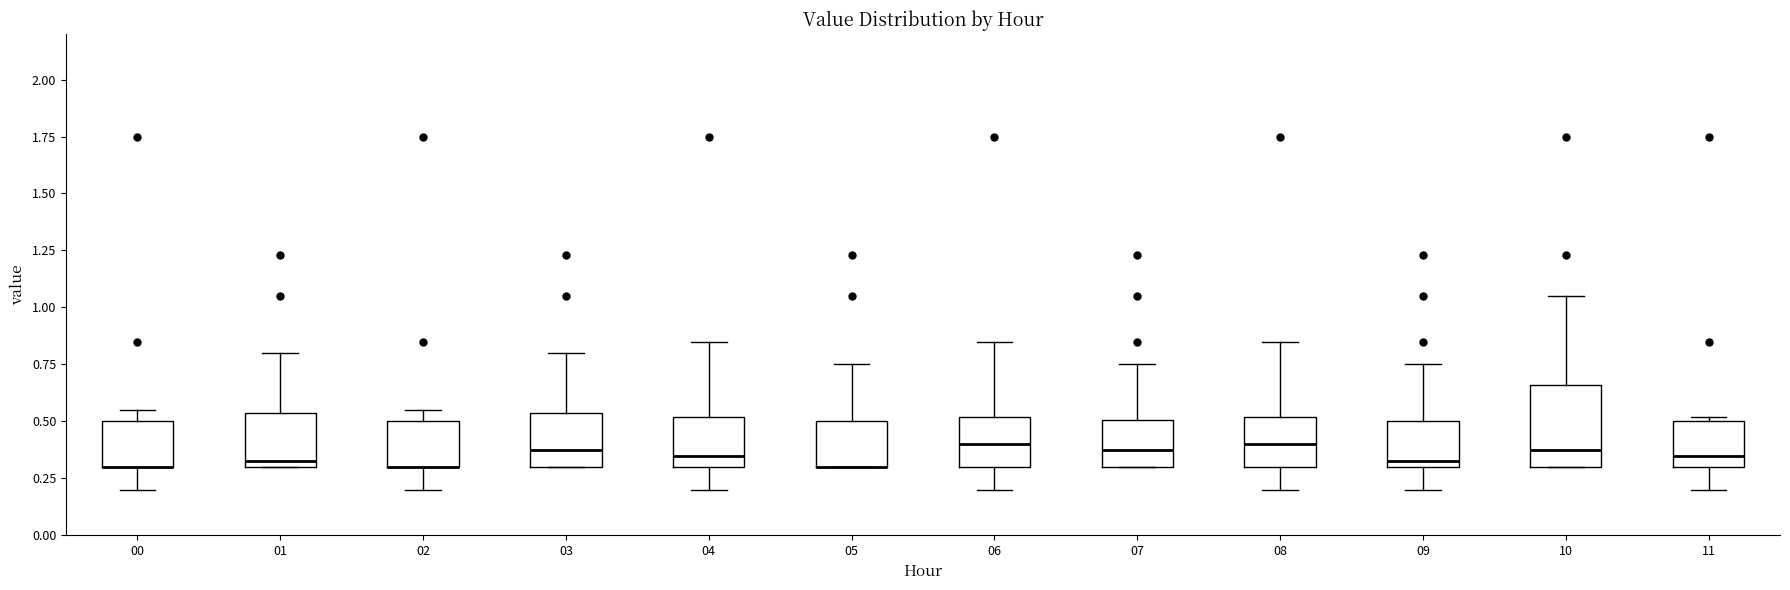

Reading left to right, transcribe this box plot: for each box, give where its median line is, the range the box spans, and where its two whiskers end, as read against the y-axis. The values are not printed on the chart, so give them approximately, as read against the axis.

00: median 0.30 (drawn on the box's lower edge), box 0.30 to 0.50, whiskers 0.20 to 0.55
01: median 0.35, box 0.30 to 0.55, whiskers 0.30 to 0.80
02: median 0.30 (drawn on the box's lower edge), box 0.30 to 0.50, whiskers 0.20 to 0.55
03: median 0.40, box 0.30 to 0.55, whiskers 0.30 to 0.80
04: median 0.35, box 0.30 to 0.50, whiskers 0.20 to 0.85
05: median 0.30 (drawn on the box's lower edge), box 0.30 to 0.50, whiskers 0.30 to 0.75
06: median 0.40, box 0.30 to 0.50, whiskers 0.20 to 0.85
07: median 0.40, box 0.30 to 0.50, whiskers 0.30 to 0.75
08: median 0.40, box 0.30 to 0.50, whiskers 0.20 to 0.85
09: median 0.35, box 0.30 to 0.50, whiskers 0.20 to 0.75
10: median 0.40, box 0.30 to 0.65, whiskers 0.30 to 1.05
11: median 0.35, box 0.30 to 0.50, whiskers 0.20 to 0.50 (just above the box's upper edge)